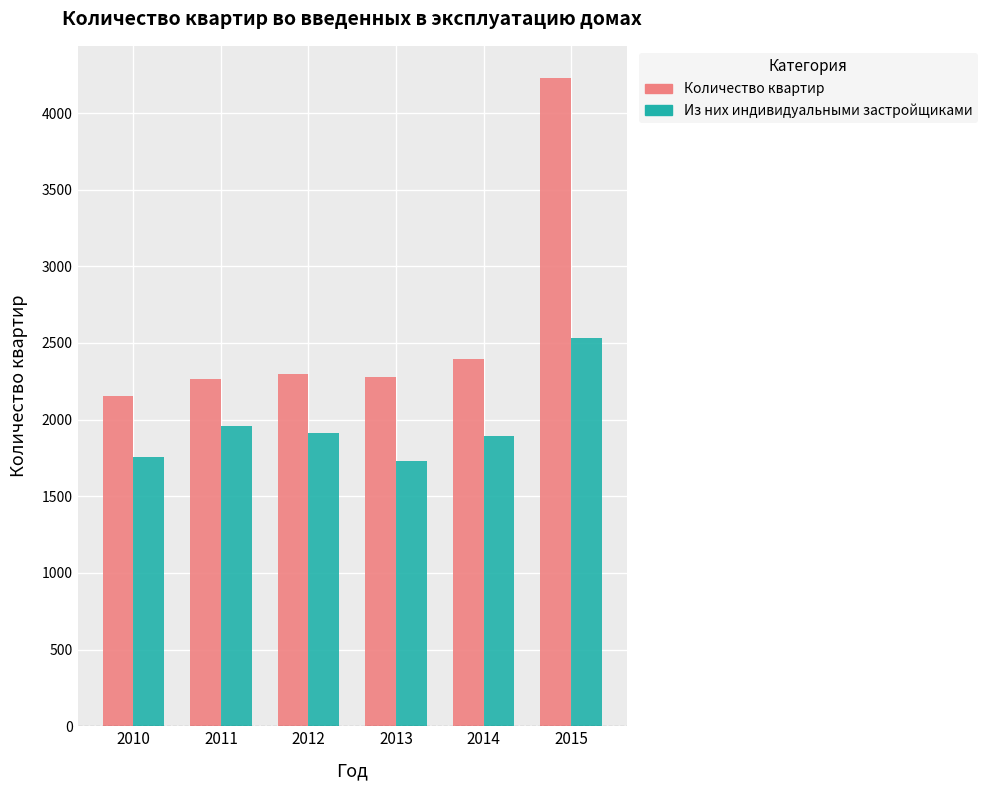

What is the difference between the maximum and second lowest values in the Количество квартир series?

1962